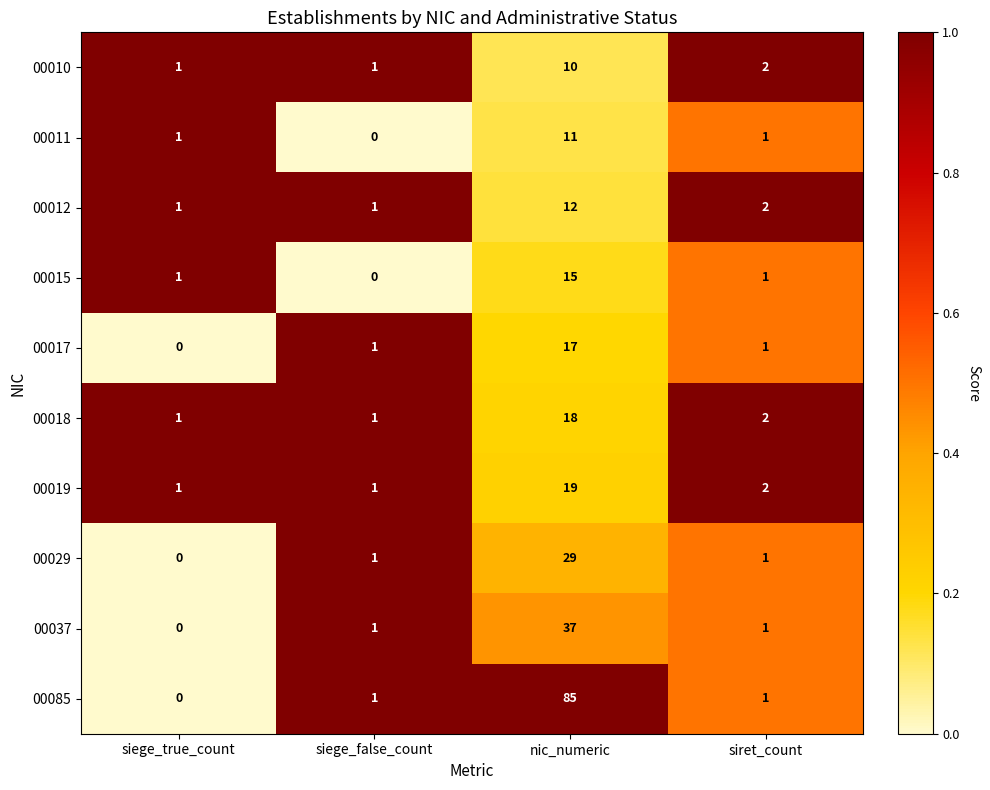

Rank the series by their maximum value, from lowest to highest.

00010, 00011, 00012, 00015, 00017, 00018, 00019, 00029, 00037, 00085